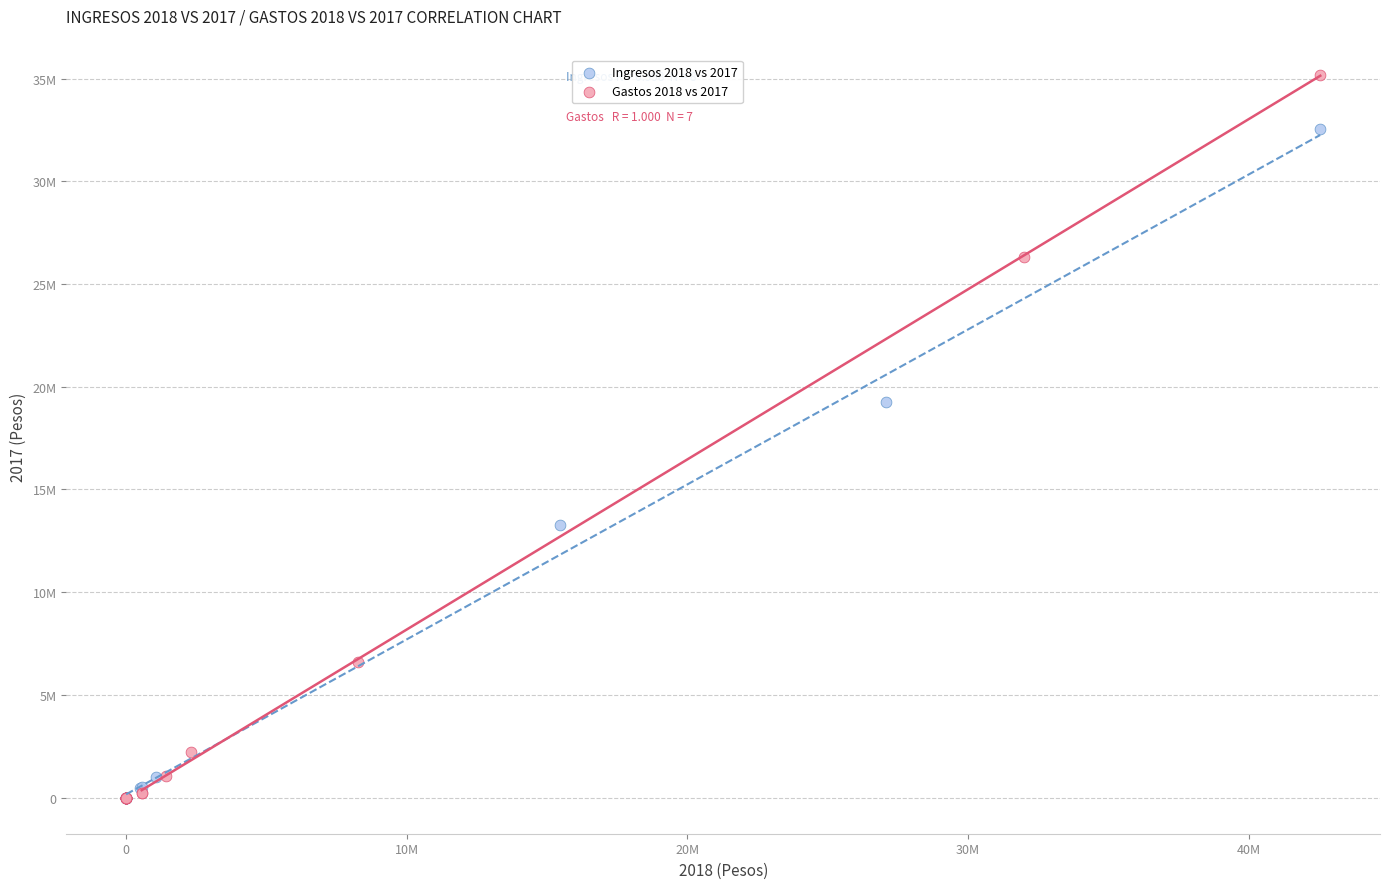

Which series has the largest Y range (max minus min)?

Gastos 2018 vs 2017